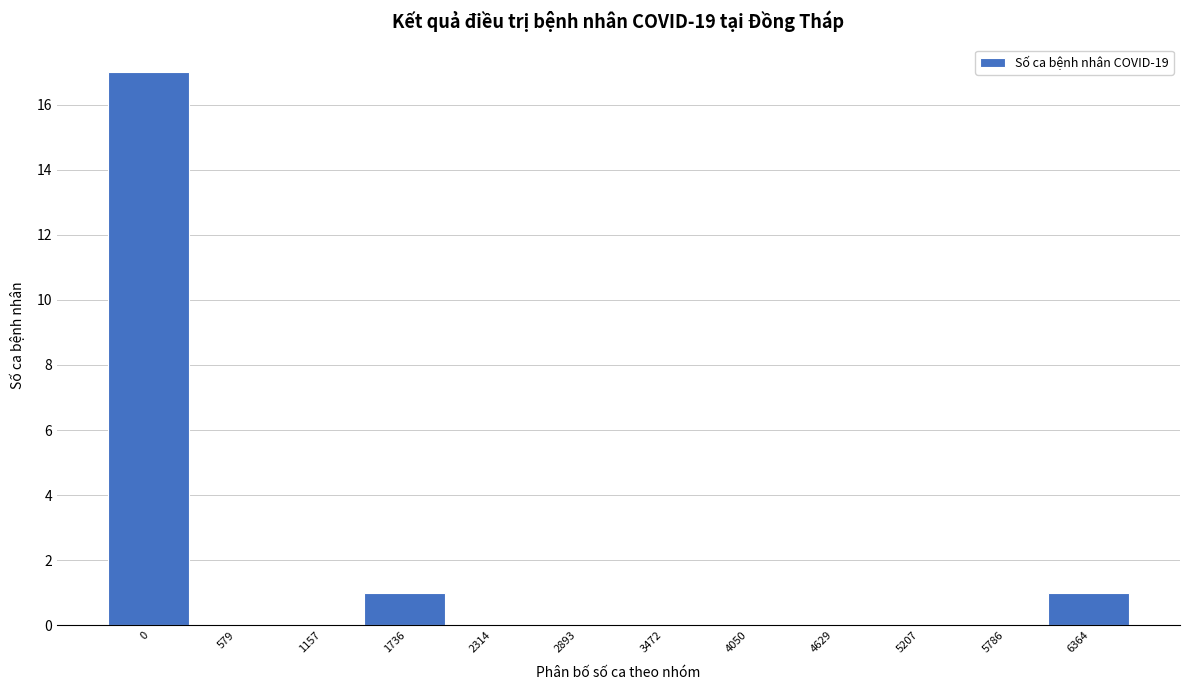

Reading left to right, extract all data points from this chart.

0=17	579=0	1157=0	1736=1	2314=0	2893=0	3472=0	4050=0	4629=0	5207=0	5786=0	6364=1